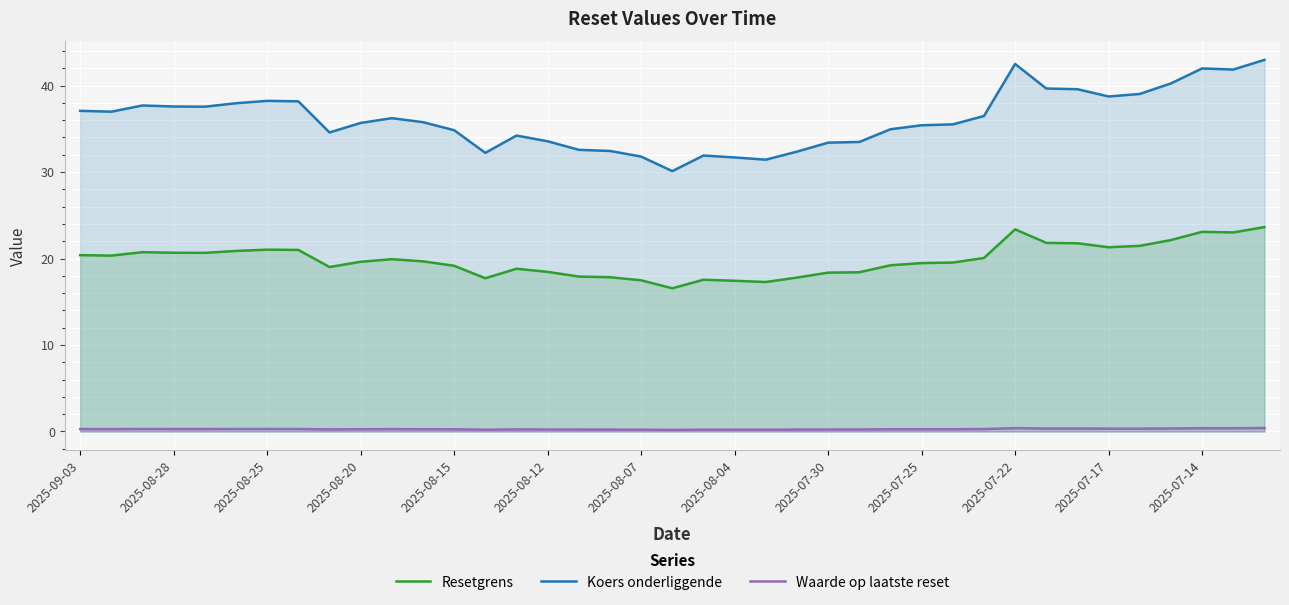

What is the minimum value for Koers onderliggende?

30.1